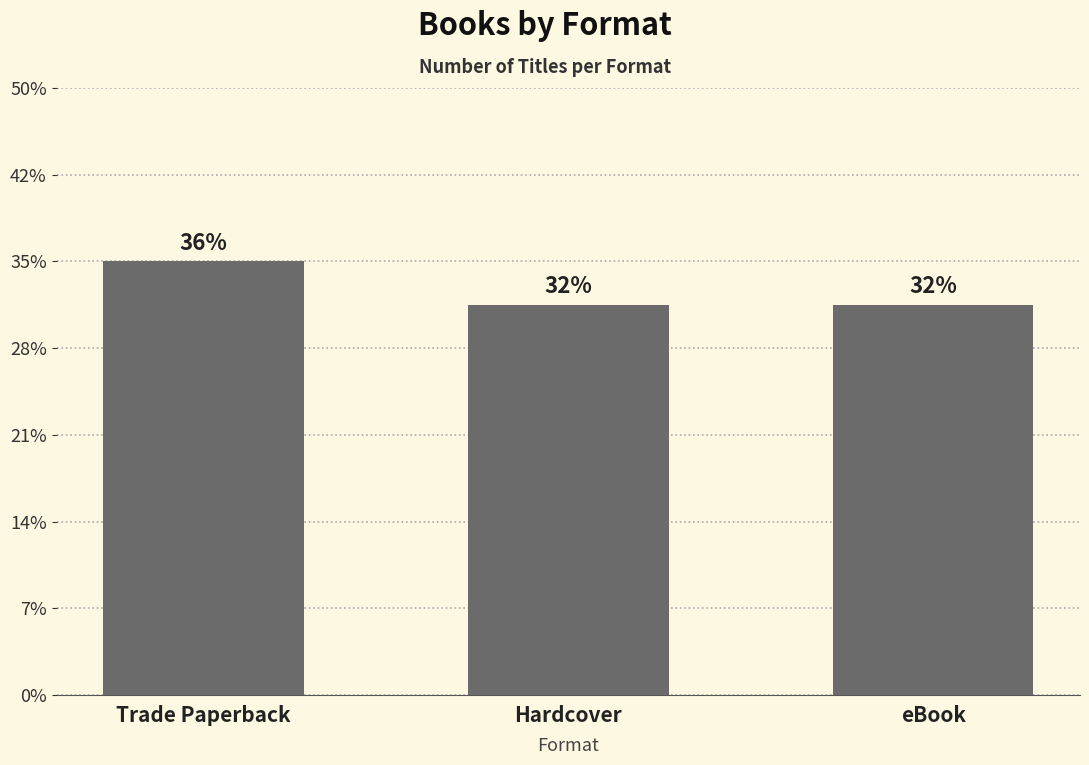

Approximately how many times larger is the value at Hardcover compared to Trade Paperback?

0.9